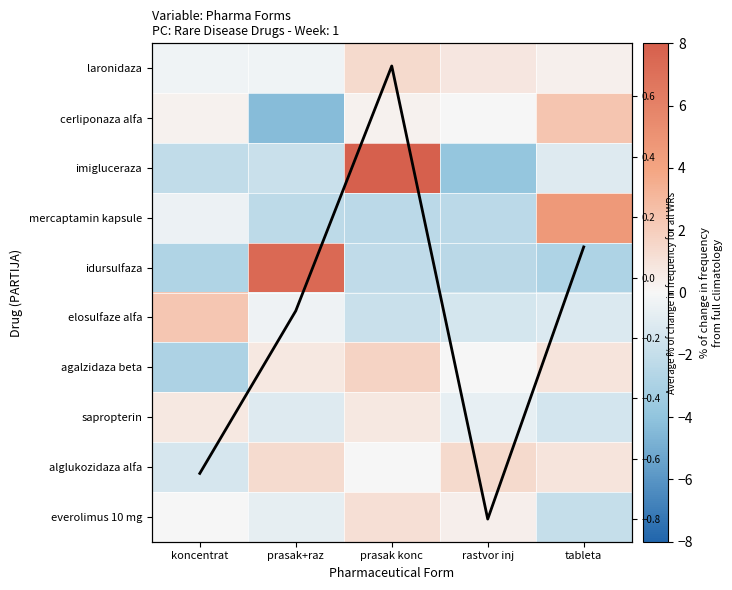

What is the average value of the elosulfaze alfa series?

-0.4